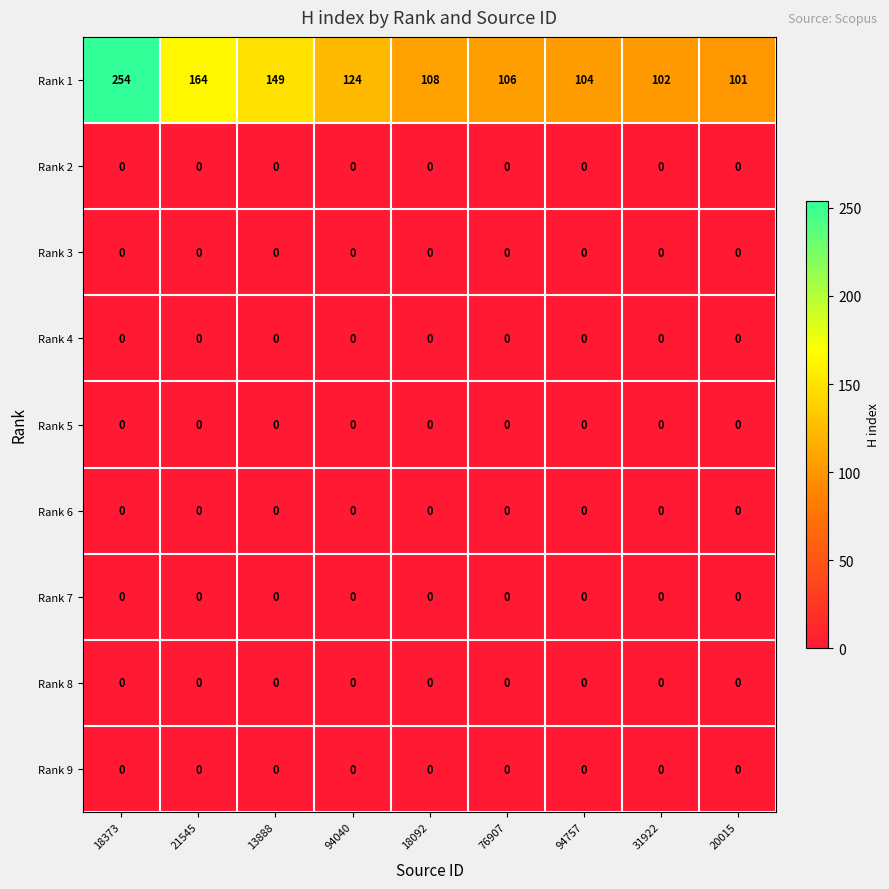

At which category does the chart reach its peak across all series?

18373